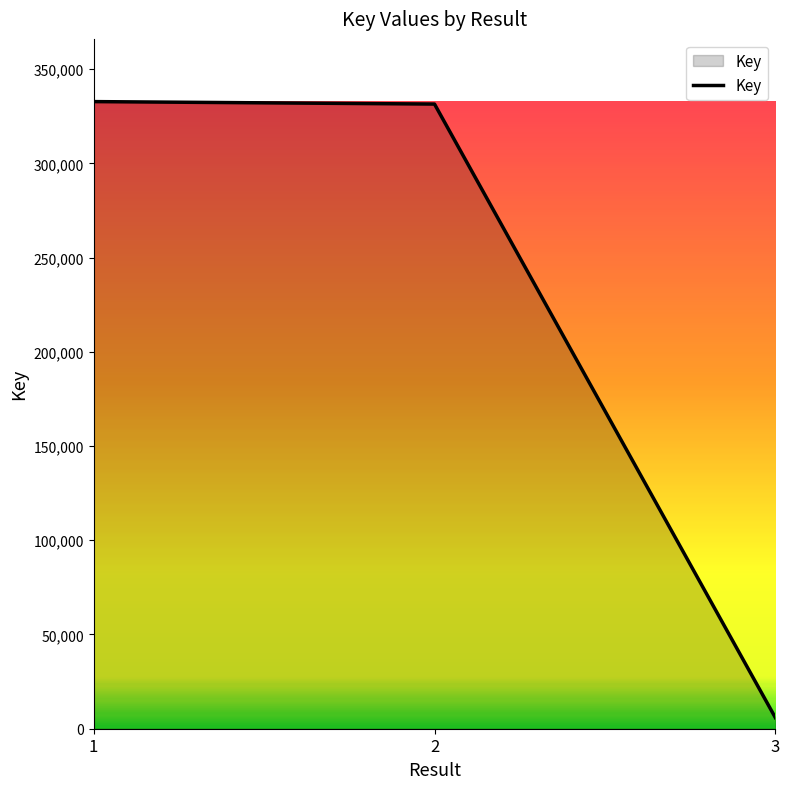

How many distinct data groups are displayed?

1